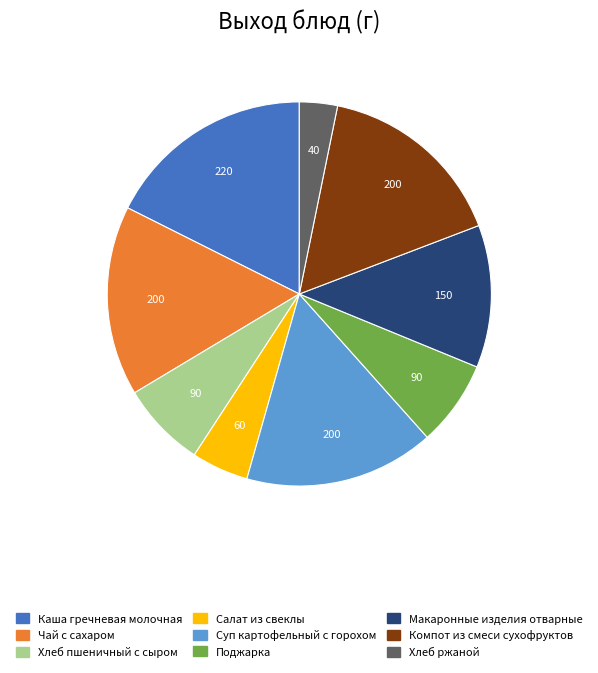

Which slice is the smallest?

Хлеб ржаной